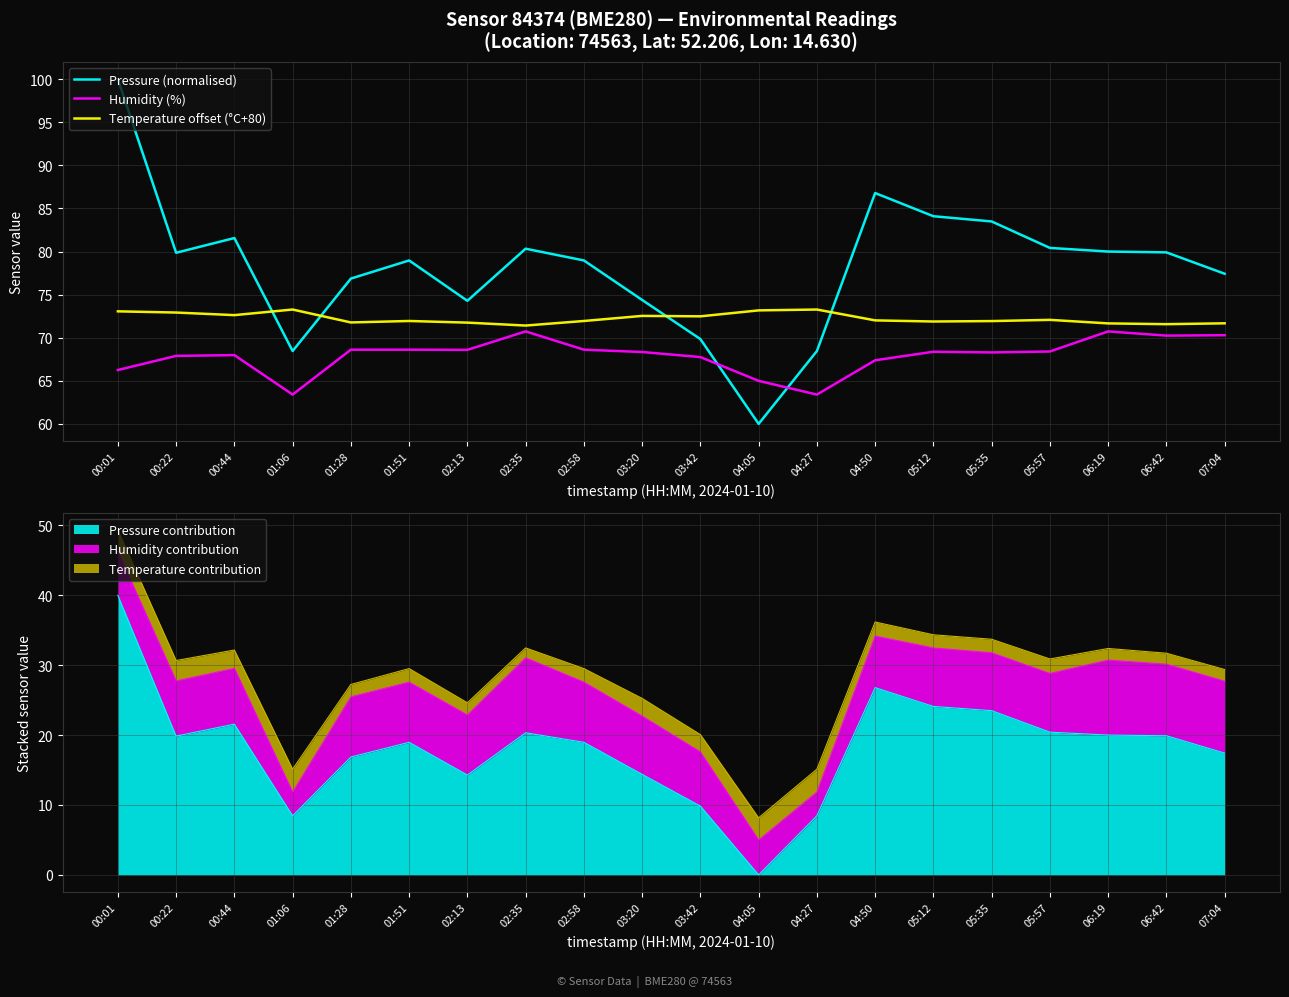

Is the value of Humidity (%) at 05:35 greater than the value of Pressure (normalised) at 04:05?

Yes